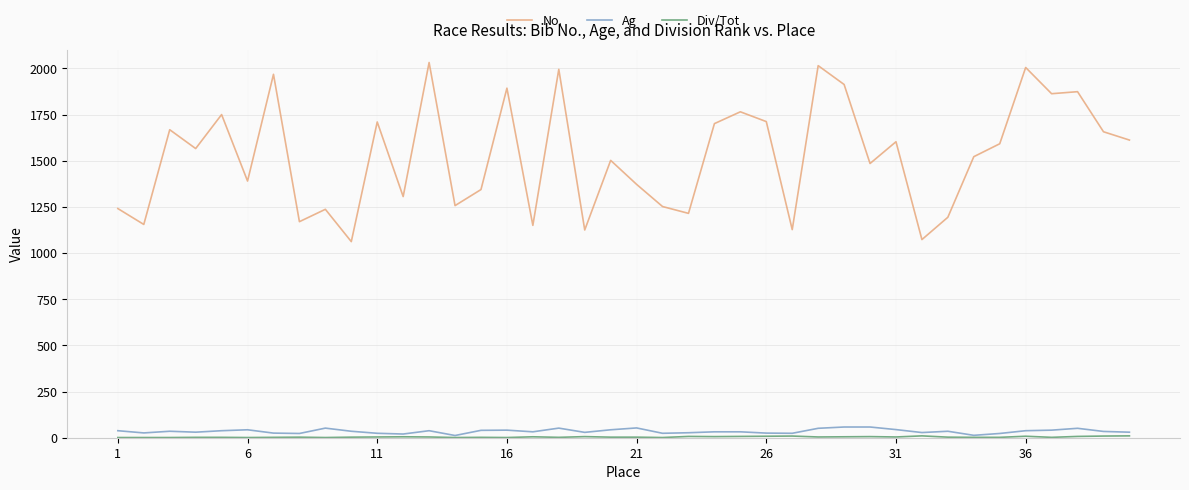

Which series has the largest total across all categories?

No.